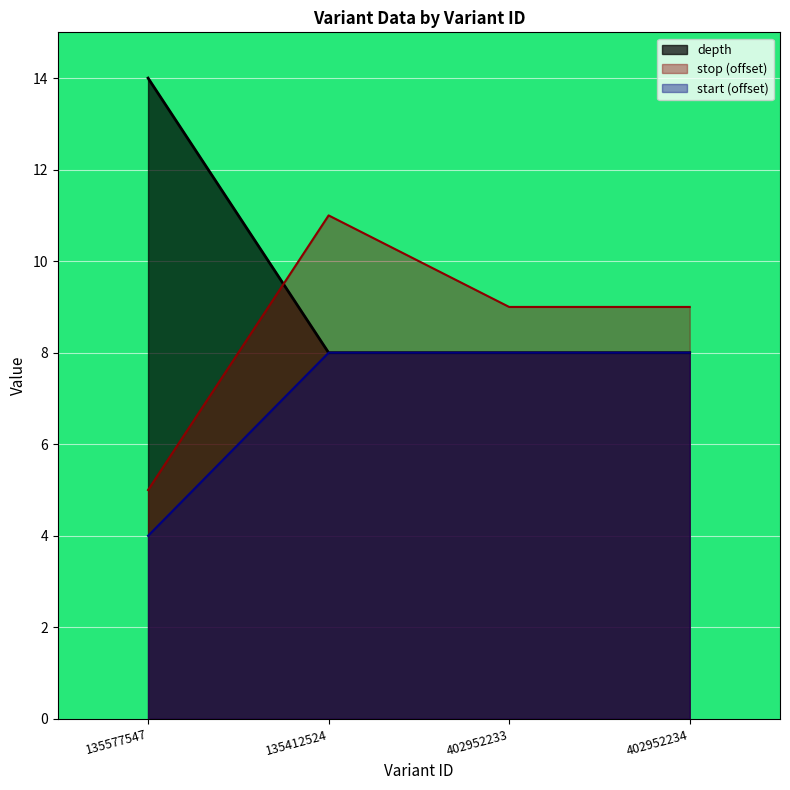

What is the difference between the maximum and minimum values in the depth series?

6